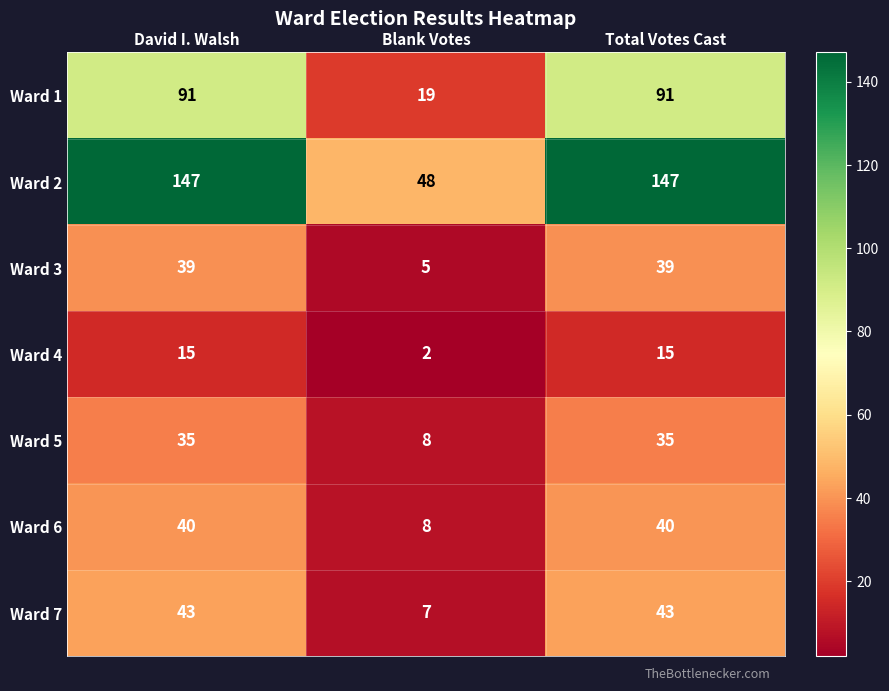

What is the total value across all series at David I. Walsh?

410